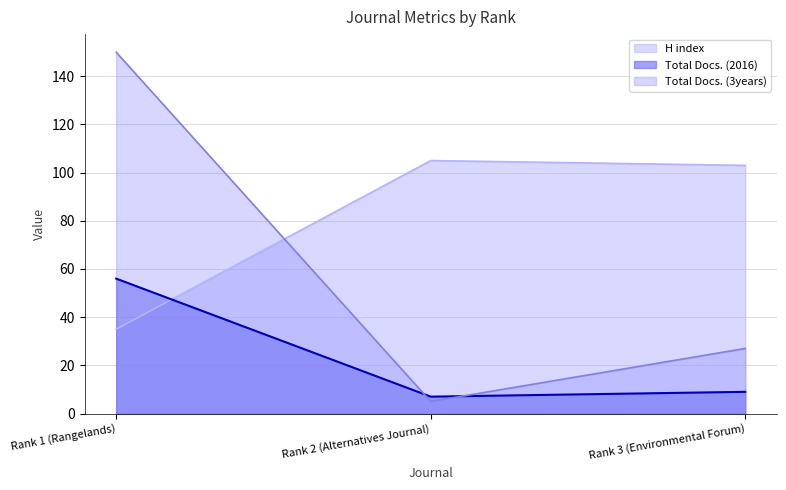

What is the total value across all series at Rank 3 (Environmental Forum)?

139